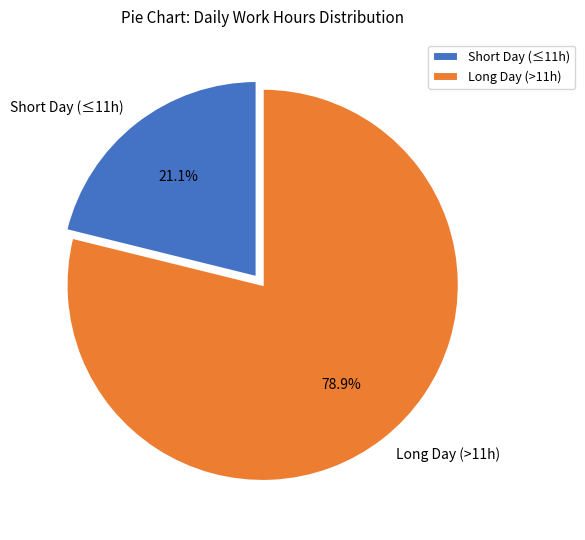

Rank the categories by value from lowest to highest.

Short Day (≤11h), Long Day (>11h)